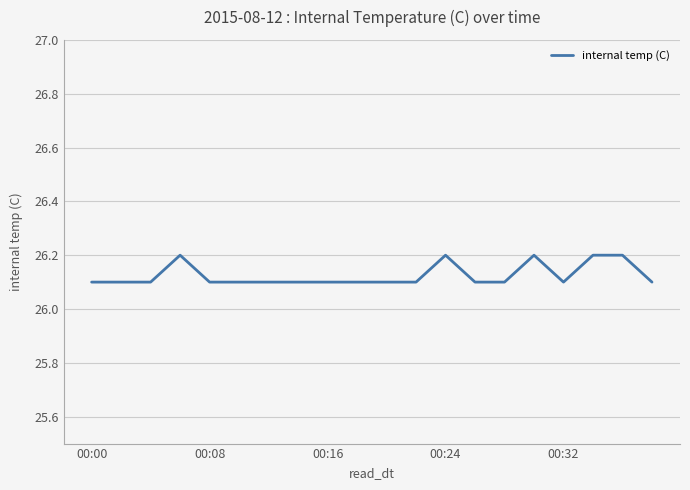

Does the chart display data point markers on the line(s)?

No